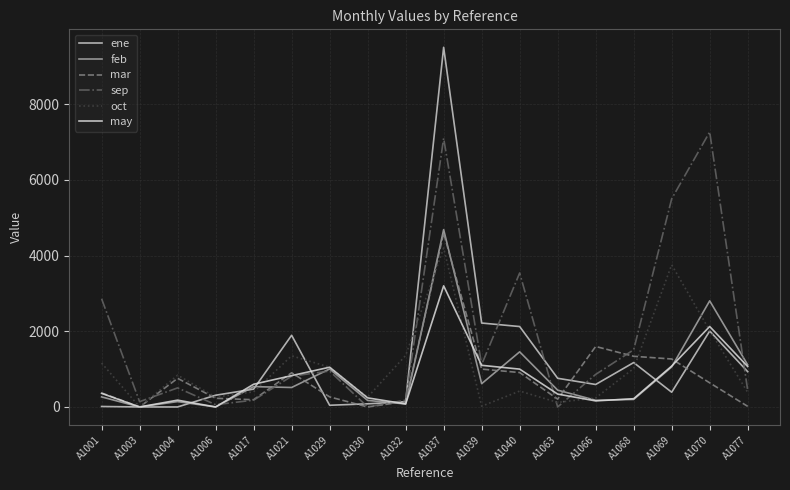

Does the chart have visible grid lines?

Yes